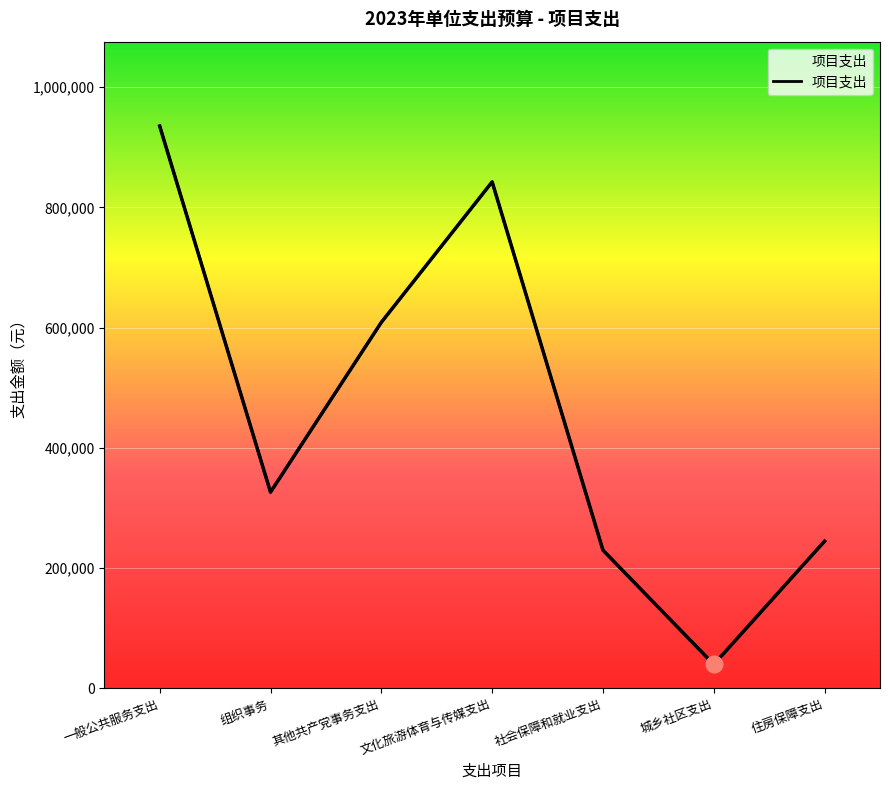

What is the sum of the values at 一般公共服务支出 and 文化旅游体育与传媒支出?

1777900